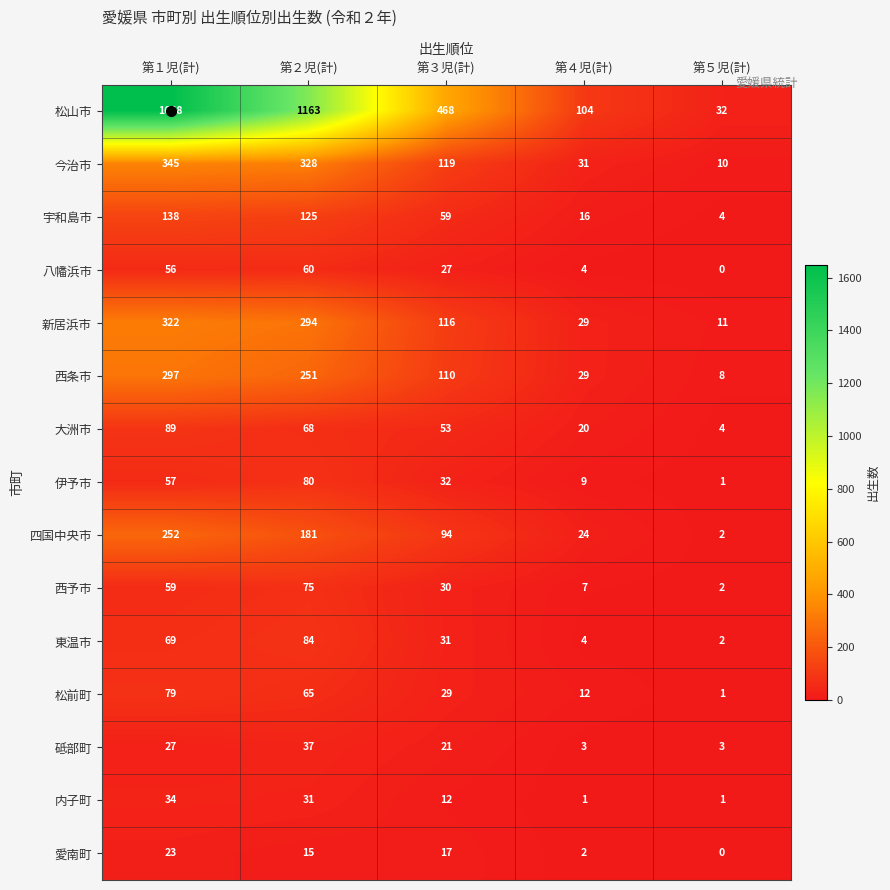

What is the difference between the highest and lowest values at 第５児(計)?

32